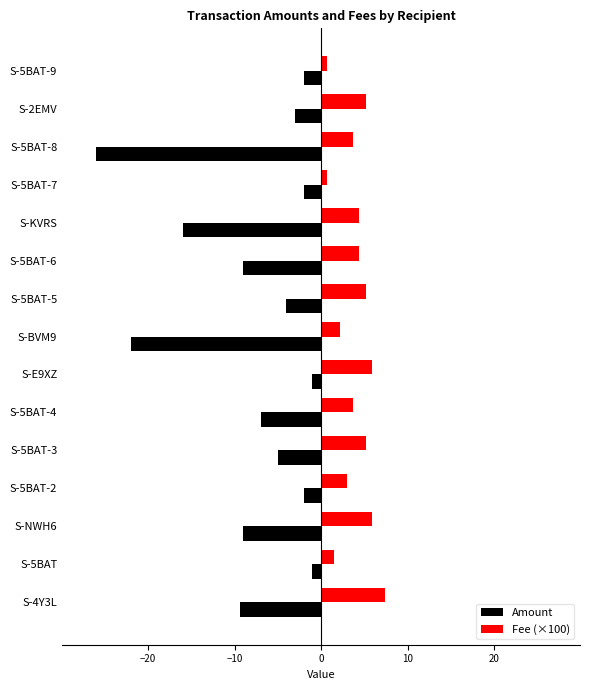

What is the average value of the Amount series?

-7.9